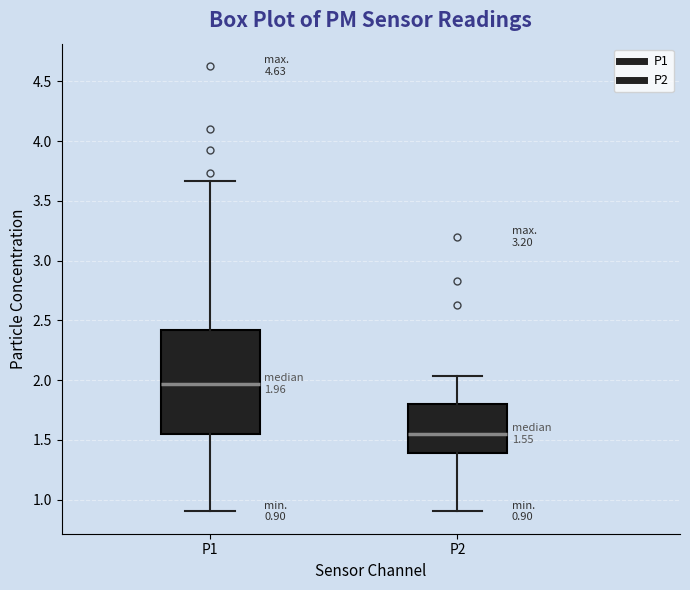

Comparing the boxes themselves (not the whiskers), which one is the tallest?

P1